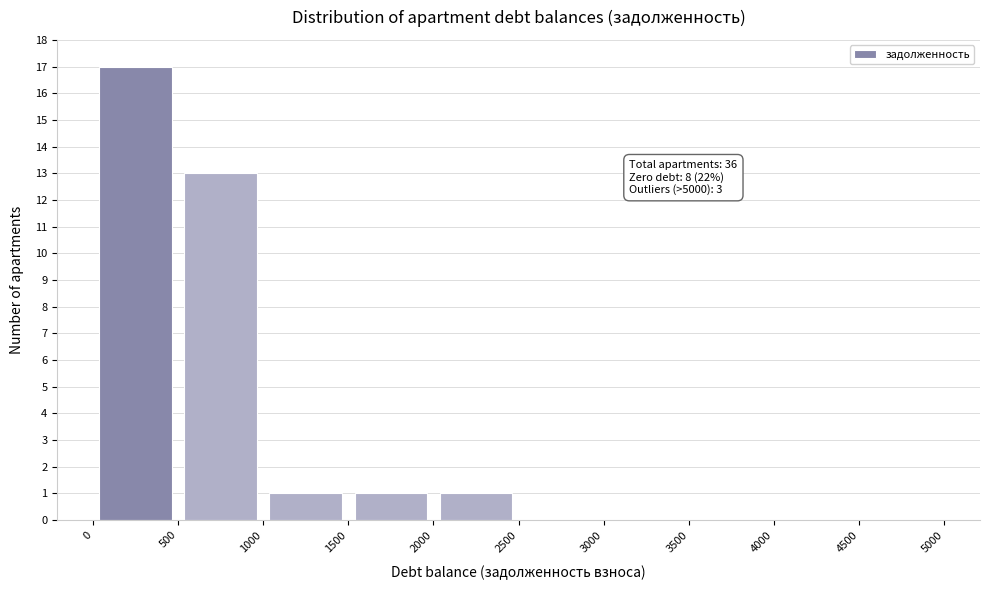

Which range on the x-axis has the tallest bar?

0 to 500